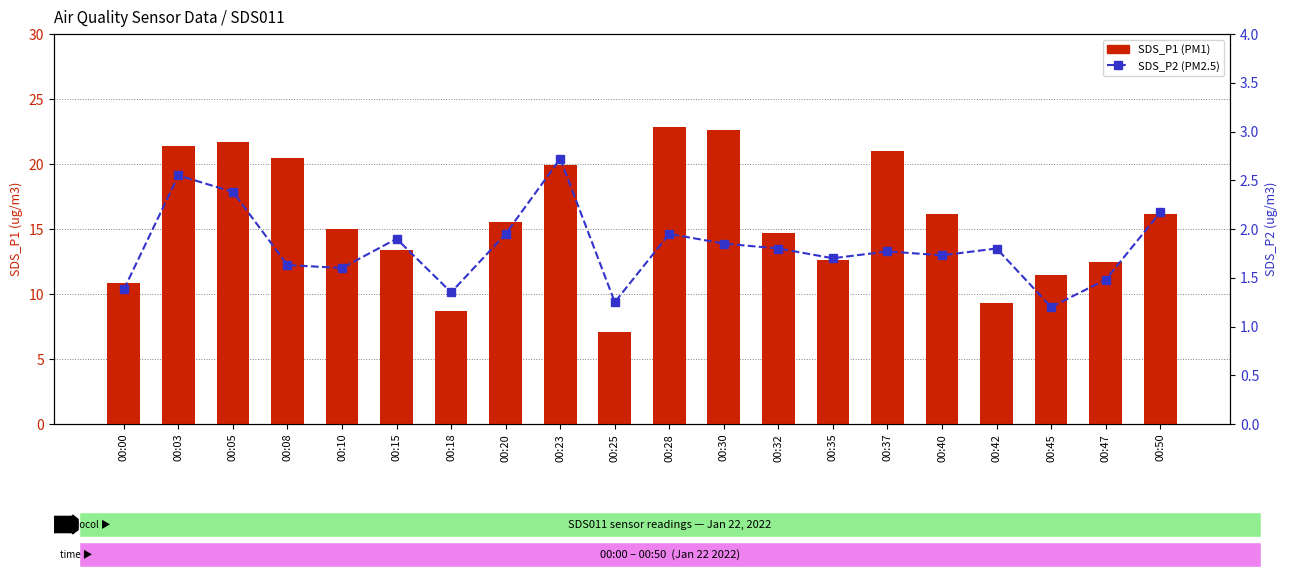

True or false: SDS_P1 has a value of 12.6 at 00:35.

True